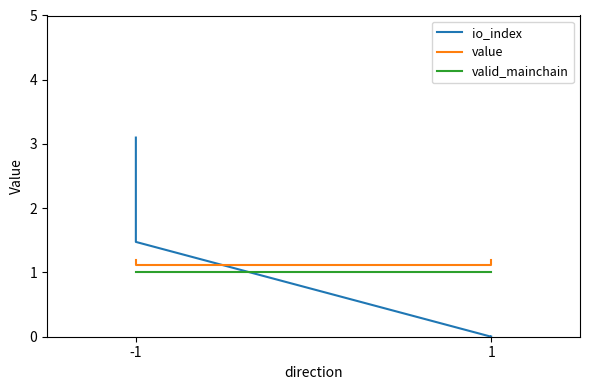

What is the average value of the value series?

1.2